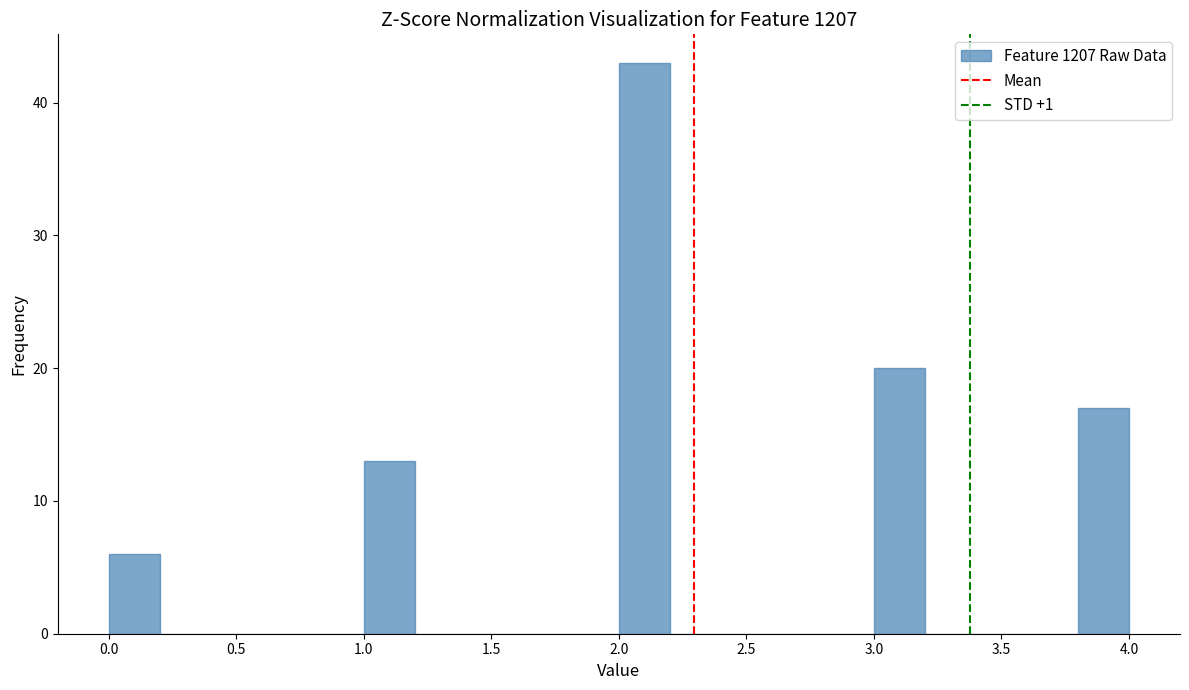

Reading left to right, list every bar in this chart as the range it spans on the x-axis followed by its height. The values are not printed on the chart, so give them approximately, as read against the axis.

0.0 to 0.2: 6
0.2 to 0.4: 0
0.4 to 0.6: 0
0.6 to 0.8: 0
0.8 to 1.0: 0
1.0 to 1.2: 13
1.2 to 1.4: 0
1.4 to 1.6: 0
1.6 to 1.8: 0
1.8 to 2.0: 0
2.0 to 2.2: 43
2.2 to 2.4: 0
2.4 to 2.6: 0
2.6 to 2.8: 0
2.8 to 3.0: 0
3.0 to 3.2: 20
3.2 to 3.4: 0
3.4 to 3.6: 0
3.6 to 3.8: 0
3.8 to 4.0: 17